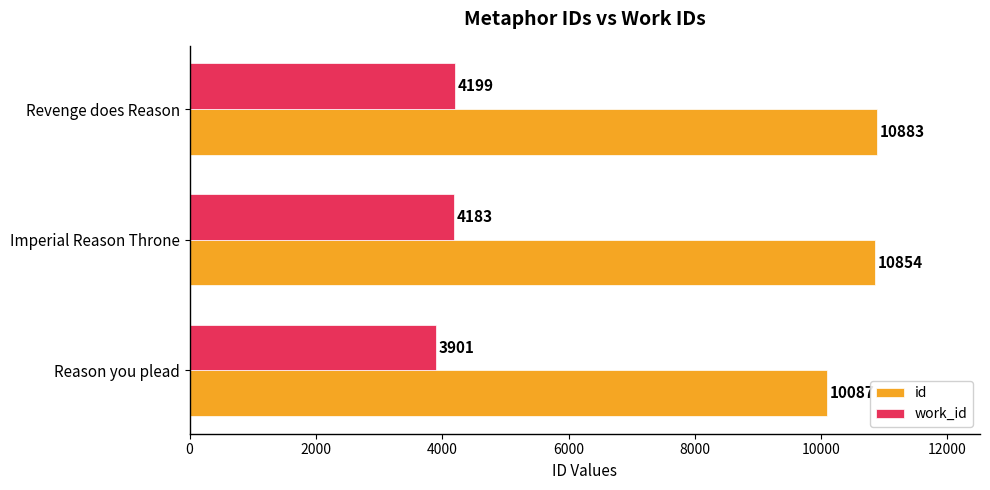

What is the average value of the id series?

10608